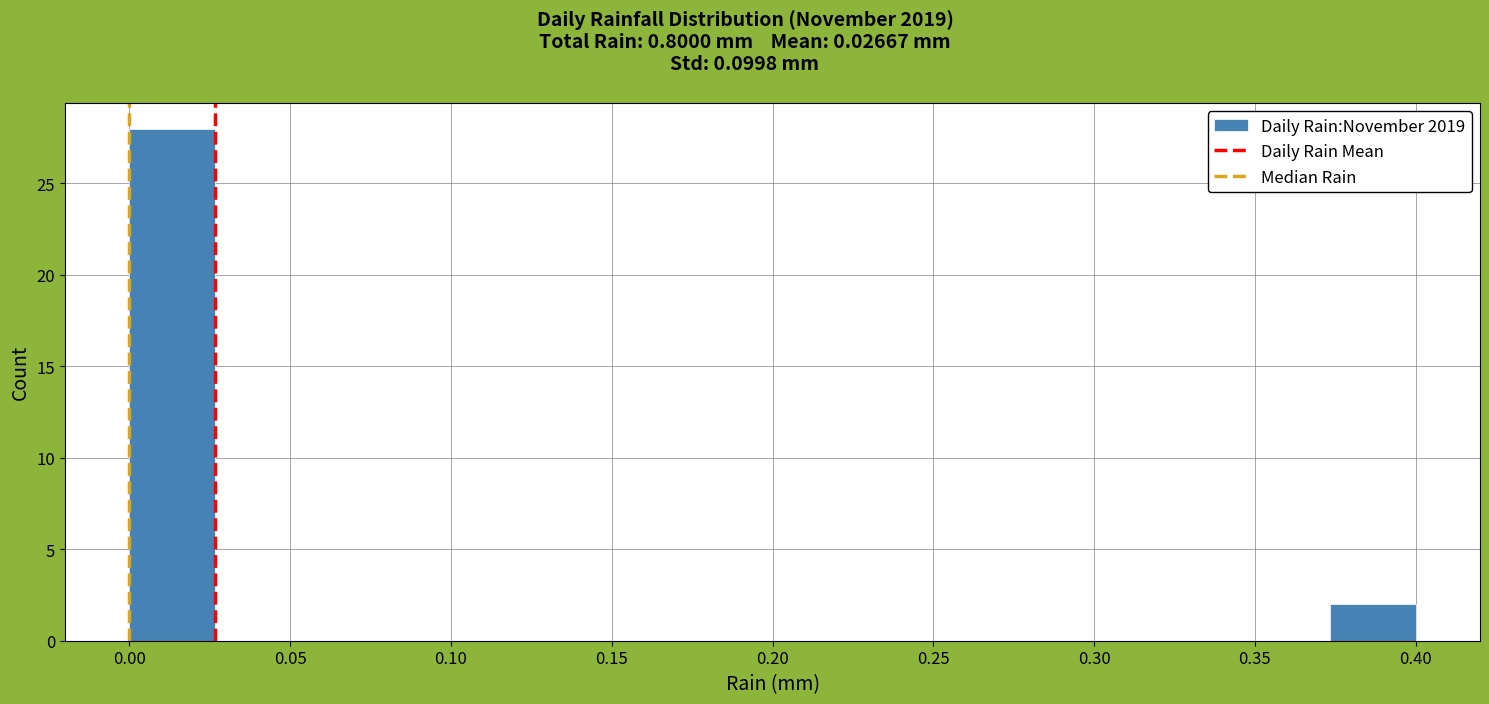

How tall is the bar that spans 0.375 to 0.400 on the x-axis? Neither the bar edges nor the heights are printed on the chart, so give them approximately, as read against the axes.

2